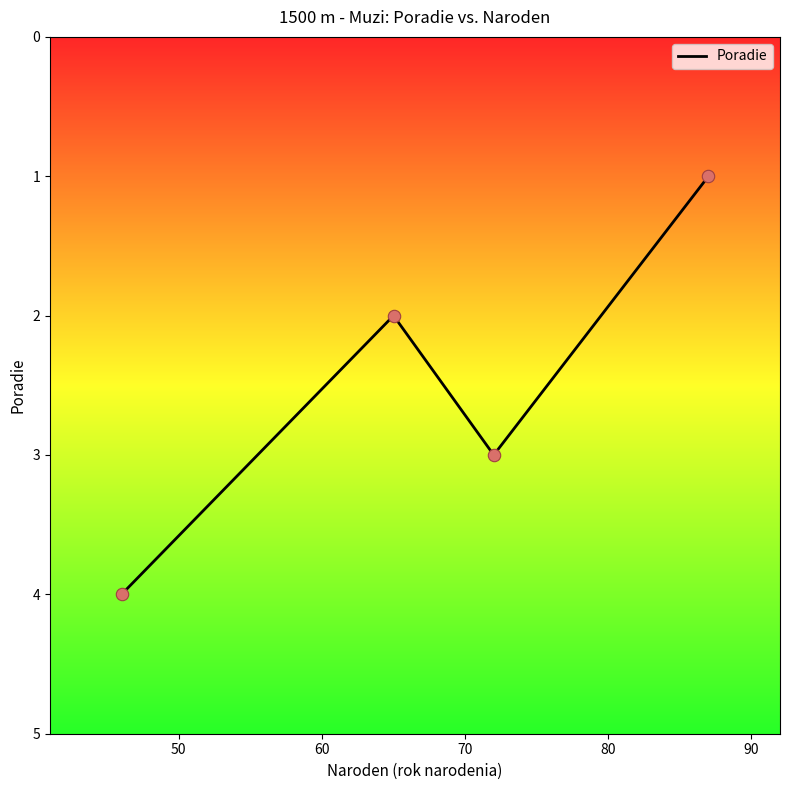

How many interior local peaks (higher than both neighbors) does the data have?

1